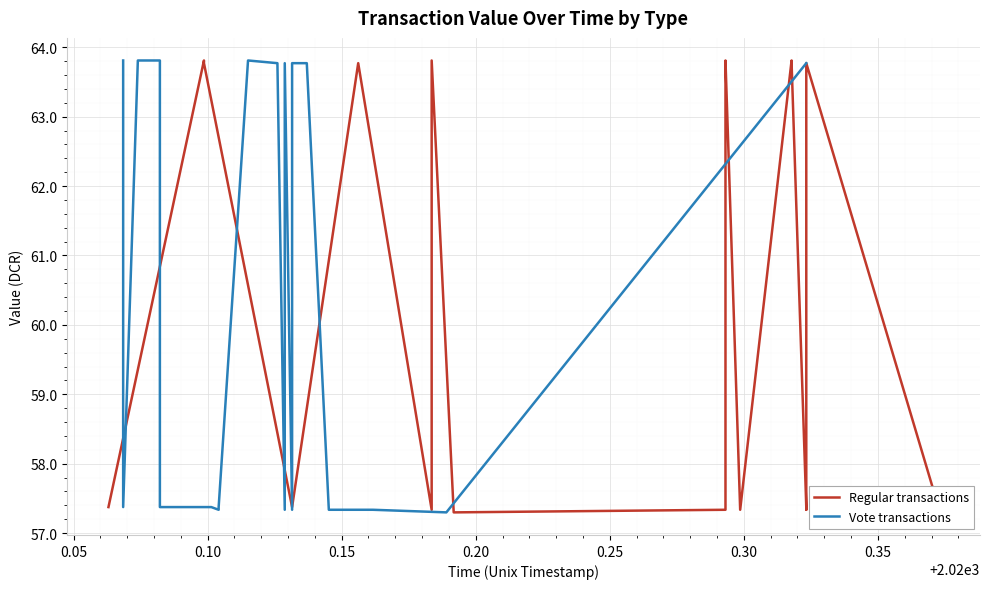

What is the difference between the maximum and minimum values in the Vote transactions series?

6.5